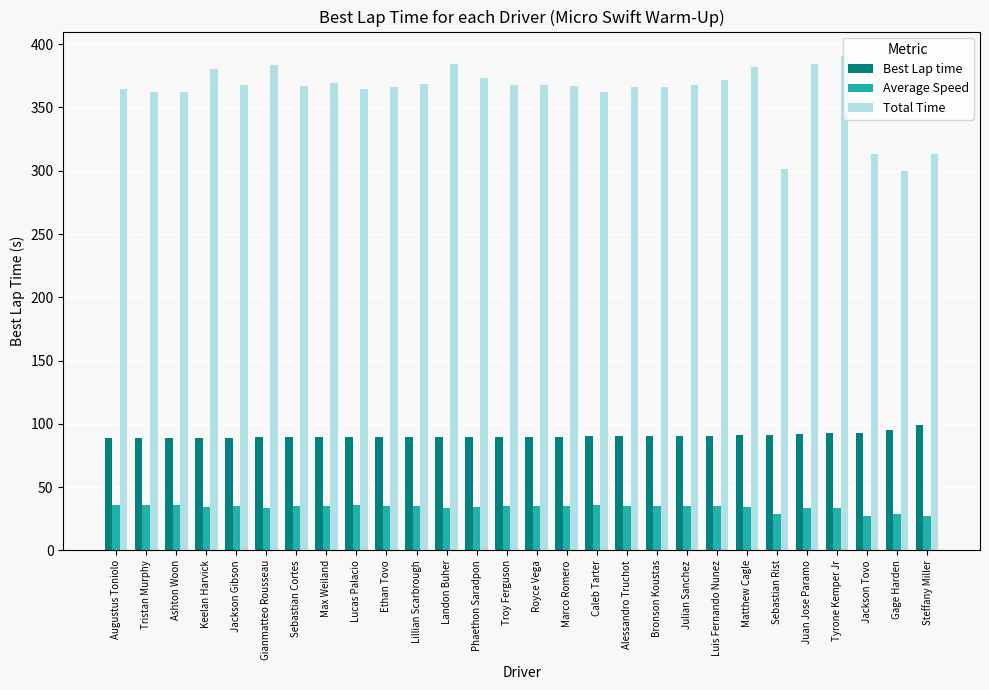

At Julian Sanchez, list the series in order from smallest to largest.

Average Speed, Best Lap time, Total Time